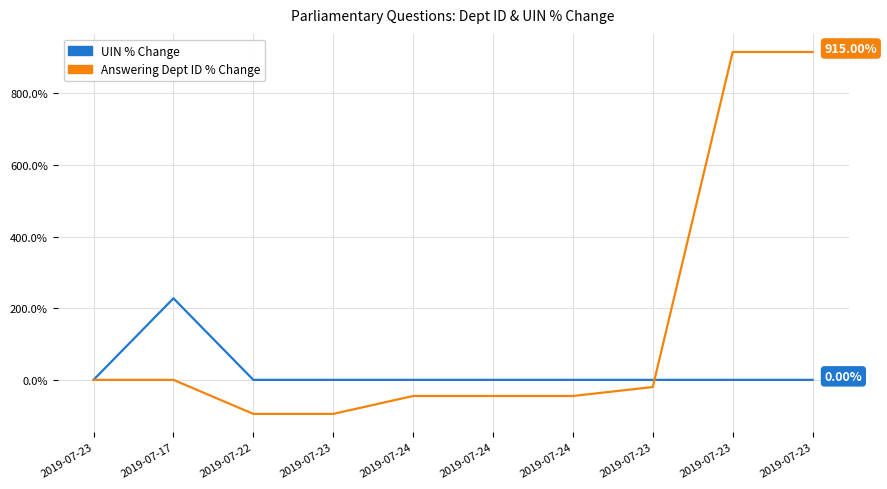

Between 2019-07-23 and 2019-07-24, which is larger?

2019-07-23